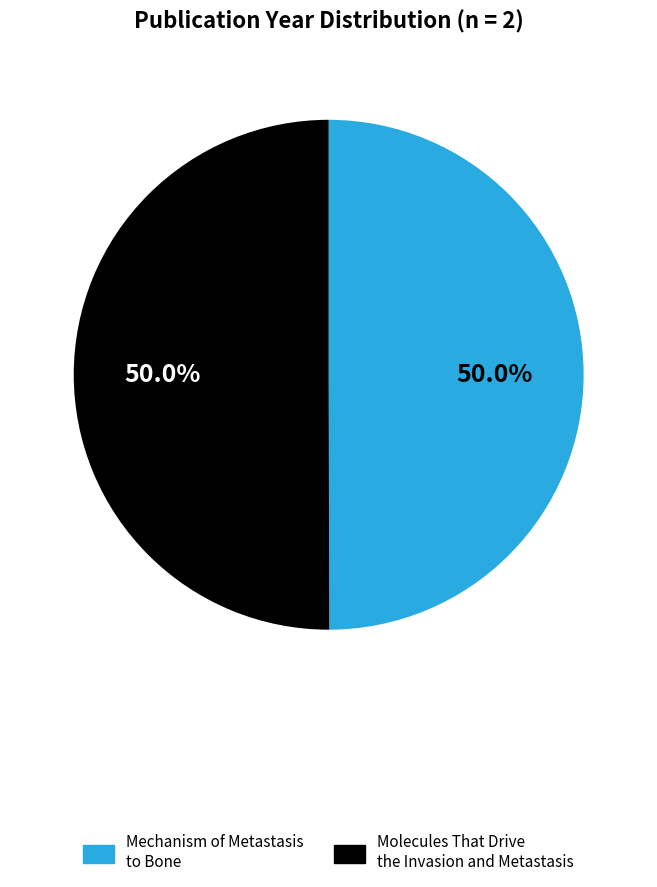

Combined, what portion of the pie is Molecules That Drive the Invasion and Metastasis and Mechanism of Metastasis to Bone?

100.0%